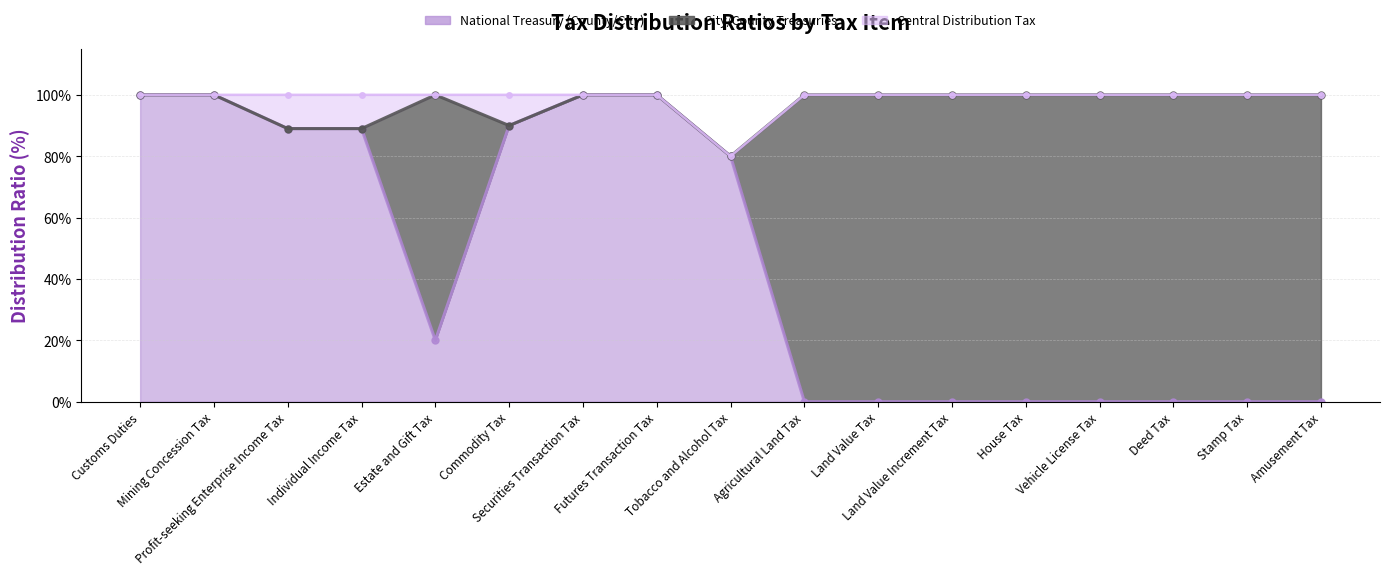

True or false: National Treasury (County/City) and Central Distribution Tax cross at least once.

False